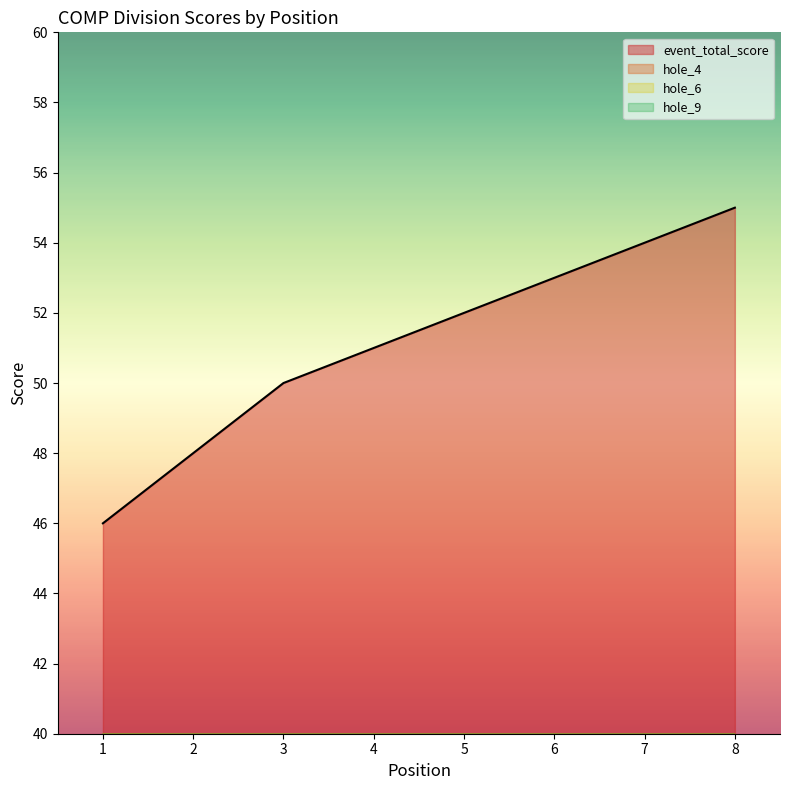

True or false: hole_6 has more than 2 interior local peaks.

False